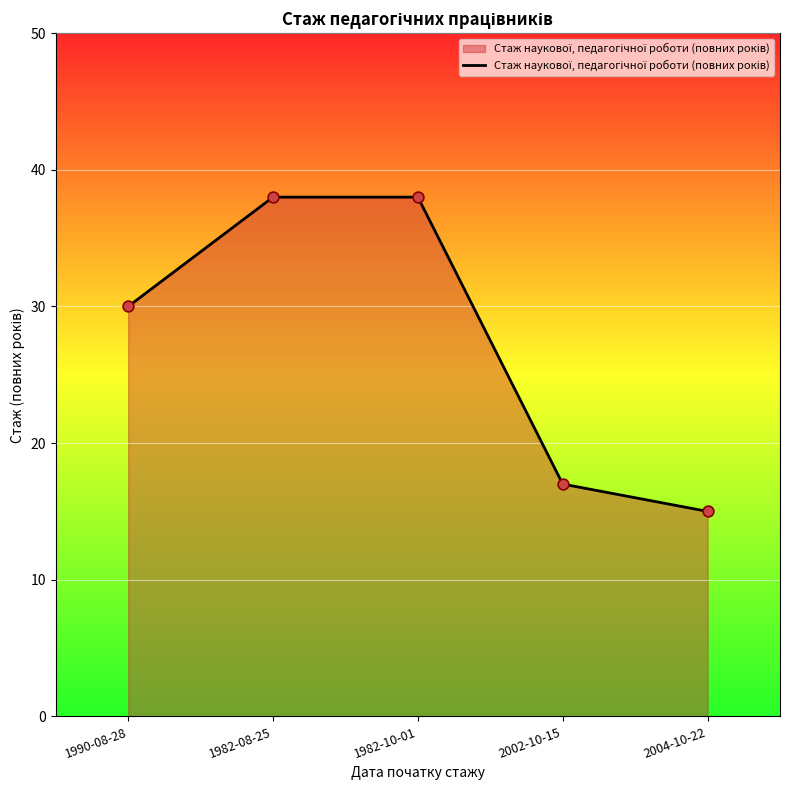

Which has a higher value, 2004-10-22 or 1990-08-28?

1990-08-28